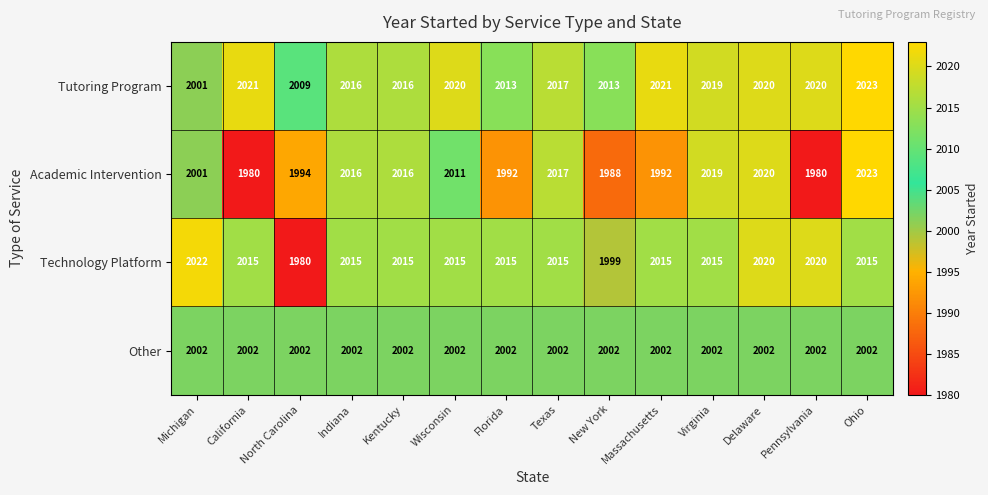

At which label is Technology Platform closest to 2001?

New York